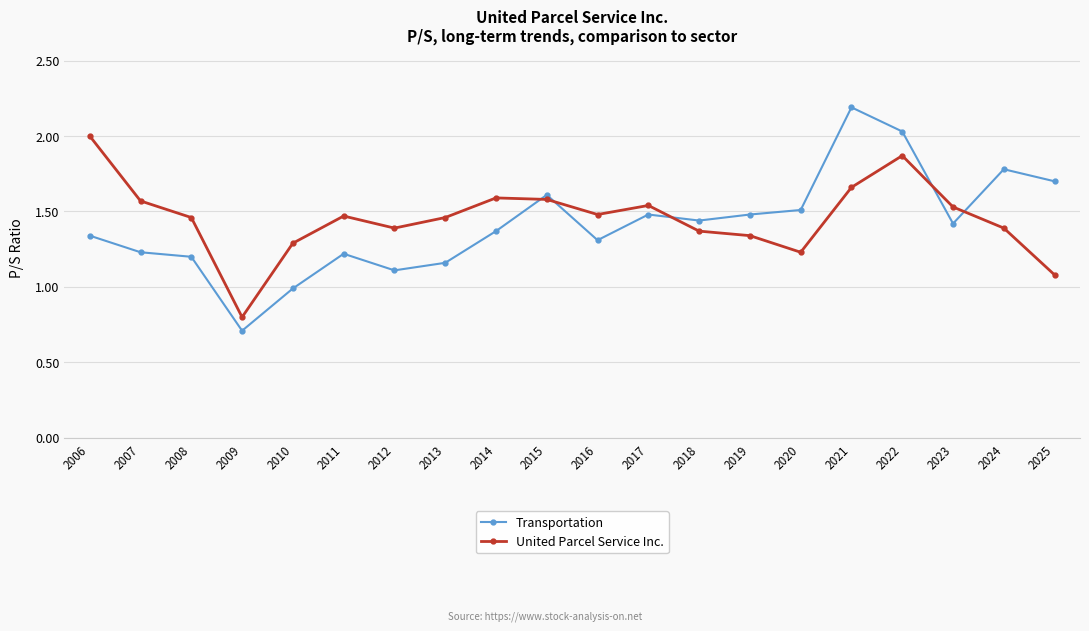

How many lines are shown in the chart?

2